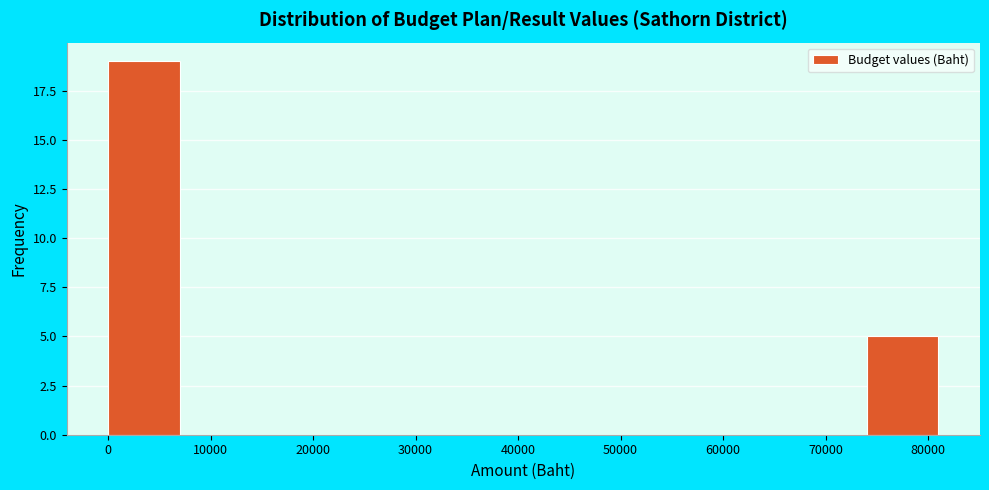

Over which range of the x-axis is the bar tallest?

0 to 8000